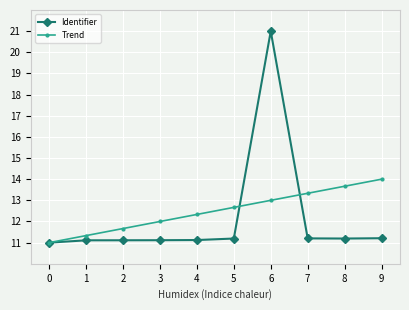

What is the smallest value displayed?

11.0